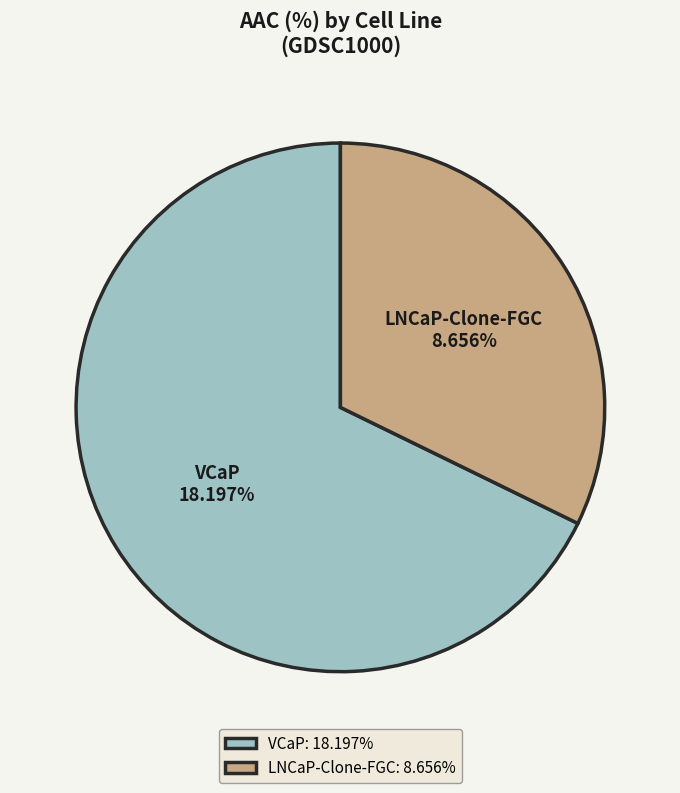

What is the smallest slice in the pie chart?

LNCaP-Clone-FGC